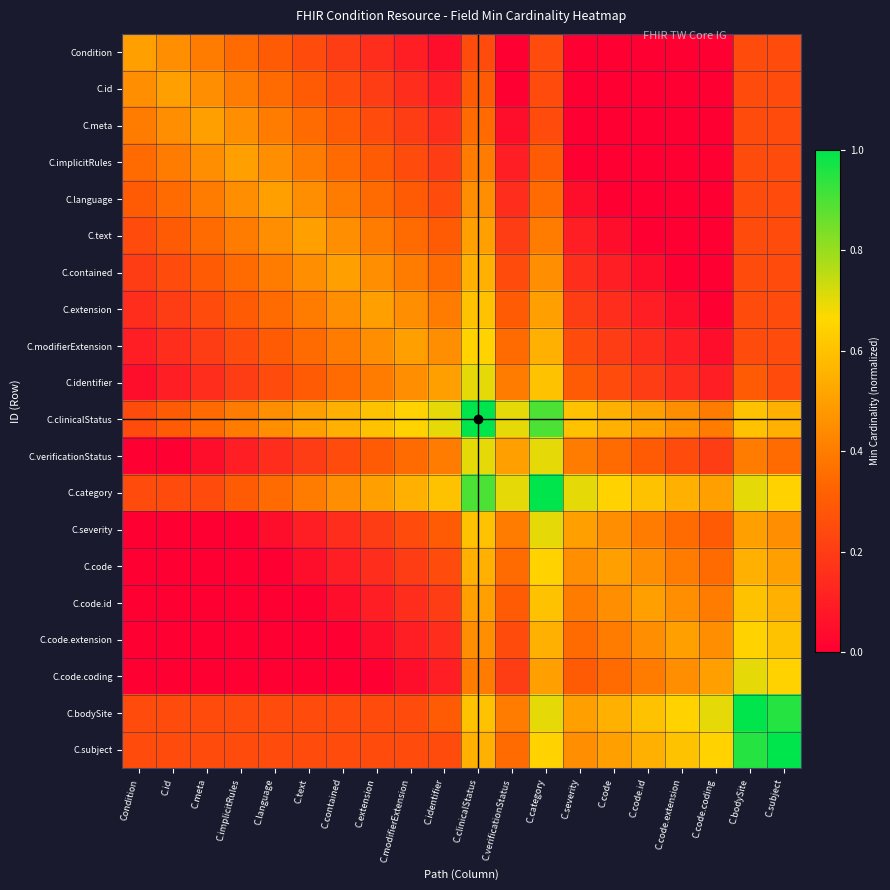

Reading left to right, list all the values displayed in this chart.

Condition: Condition=0.5	C.id=0.4	C.meta=0.4	C.implicitRules=0.3	C.language=0.3	C.text=0.2	C.contained=0.2	C.extension=0.1	C.modifierExtension=0.1	C.identifier=0.0	C.clinicalStatus=0.2	C.verificationStatus=0.0	C.category=0.2	C.severity=0.0	C.code=0.0	C.code.id=0.0	C.code.extension=0.0	C.code.coding=0.0	C.bodySite=0.2	C.subject=0.2
C.id: Condition=0.4	C.id=0.5	C.meta=0.4	C.implicitRules=0.4	C.language=0.3	C.text=0.3	C.contained=0.2	C.extension=0.2	C.modifierExtension=0.1	C.identifier=0.1	C.clinicalStatus=0.3	C.verificationStatus=0.0	C.category=0.2	C.severity=0.0	C.code=0.0	C.code.id=0.0	C.code.extension=0.0	C.code.coding=0.0	C.bodySite=0.2	C.subject=0.2
C.meta: Condition=0.4	C.id=0.4	C.meta=0.5	C.implicitRules=0.4	C.language=0.4	C.text=0.3	C.contained=0.3	C.extension=0.2	C.modifierExtension=0.2	C.identifier=0.1	C.clinicalStatus=0.3	C.verificationStatus=0.0	C.category=0.2	C.severity=0.0	C.code=0.0	C.code.id=0.0	C.code.extension=0.0	C.code.coding=0.0	C.bodySite=0.2	C.subject=0.2
C.implicitRules: Condition=0.3	C.id=0.4	C.meta=0.4	C.implicitRules=0.5	C.language=0.4	C.text=0.4	C.contained=0.3	C.extension=0.3	C.modifierExtension=0.2	C.identifier=0.2	C.clinicalStatus=0.4	C.verificationStatus=0.1	C.category=0.3	C.severity=0.0	C.code=0.0	C.code.id=0.0	C.code.extension=0.0	C.code.coding=0.0	C.bodySite=0.2	C.subject=0.2
C.language: Condition=0.3	C.id=0.3	C.meta=0.4	C.implicitRules=0.4	C.language=0.5	C.text=0.4	C.contained=0.4	C.extension=0.3	C.modifierExtension=0.3	C.identifier=0.2	C.clinicalStatus=0.4	C.verificationStatus=0.1	C.category=0.3	C.severity=0.0	C.code=0.0	C.code.id=0.0	C.code.extension=0.0	C.code.coding=0.0	C.bodySite=0.2	C.subject=0.2
C.text: Condition=0.2	C.id=0.3	C.meta=0.3	C.implicitRules=0.4	C.language=0.4	C.text=0.5	C.contained=0.4	C.extension=0.4	C.modifierExtension=0.3	C.identifier=0.3	C.clinicalStatus=0.5	C.verificationStatus=0.2	C.category=0.4	C.severity=0.1	C.code=0.0	C.code.id=0.0	C.code.extension=0.0	C.code.coding=0.0	C.bodySite=0.2	C.subject=0.2
C.contained: Condition=0.2	C.id=0.2	C.meta=0.3	C.implicitRules=0.3	C.language=0.4	C.text=0.4	C.contained=0.5	C.extension=0.4	C.modifierExtension=0.4	C.identifier=0.3	C.clinicalStatus=0.5	C.verificationStatus=0.2	C.category=0.4	C.severity=0.1	C.code=0.1	C.code.id=0.0	C.code.extension=0.0	C.code.coding=0.0	C.bodySite=0.2	C.subject=0.2
C.extension: Condition=0.1	C.id=0.2	C.meta=0.2	C.implicitRules=0.3	C.language=0.3	C.text=0.4	C.contained=0.4	C.extension=0.5	C.modifierExtension=0.4	C.identifier=0.4	C.clinicalStatus=0.6	C.verificationStatus=0.3	C.category=0.5	C.severity=0.2	C.code=0.1	C.code.id=0.1	C.code.extension=0.0	C.code.coding=0.0	C.bodySite=0.2	C.subject=0.2
C.modifierExtension: Condition=0.1	C.id=0.1	C.meta=0.2	C.implicitRules=0.2	C.language=0.3	C.text=0.3	C.contained=0.4	C.extension=0.4	C.modifierExtension=0.5	C.identifier=0.4	C.clinicalStatus=0.6	C.verificationStatus=0.3	C.category=0.5	C.severity=0.2	C.code=0.2	C.code.id=0.1	C.code.extension=0.1	C.code.coding=0.0	C.bodySite=0.2	C.subject=0.2
C.identifier: Condition=0.0	C.id=0.1	C.meta=0.1	C.implicitRules=0.2	C.language=0.2	C.text=0.3	C.contained=0.3	C.extension=0.4	C.modifierExtension=0.4	C.identifier=0.5	C.clinicalStatus=0.7	C.verificationStatus=0.4	C.category=0.6	C.severity=0.3	C.code=0.2	C.code.id=0.2	C.code.extension=0.1	C.code.coding=0.1	C.bodySite=0.3	C.subject=0.2
C.clinicalStatus: Condition=0.2	C.id=0.3	C.meta=0.3	C.implicitRules=0.4	C.language=0.4	C.text=0.5	C.contained=0.5	C.extension=0.6	C.modifierExtension=0.6	C.identifier=0.7	C.clinicalStatus=1.0	C.verificationStatus=0.7	C.category=0.9	C.severity=0.6	C.code=0.5	C.code.id=0.5	C.code.extension=0.4	C.code.coding=0.4	C.bodySite=0.6	C.subject=0.5
C.verificationStatus: Condition=0.0	C.id=0.0	C.meta=0.0	C.implicitRules=0.1	C.language=0.1	C.text=0.2	C.contained=0.2	C.extension=0.3	C.modifierExtension=0.3	C.identifier=0.4	C.clinicalStatus=0.7	C.verificationStatus=0.5	C.category=0.7	C.severity=0.4	C.code=0.3	C.code.id=0.3	C.code.extension=0.2	C.code.coding=0.2	C.bodySite=0.4	C.subject=0.3
C.category: Condition=0.2	C.id=0.2	C.meta=0.2	C.implicitRules=0.3	C.language=0.3	C.text=0.4	C.contained=0.4	C.extension=0.5	C.modifierExtension=0.5	C.identifier=0.6	C.clinicalStatus=0.9	C.verificationStatus=0.7	C.category=1.0	C.severity=0.7	C.code=0.6	C.code.id=0.6	C.code.extension=0.5	C.code.coding=0.5	C.bodySite=0.7	C.subject=0.6
C.severity: Condition=0.0	C.id=0.0	C.meta=0.0	C.implicitRules=0.0	C.language=0.0	C.text=0.1	C.contained=0.1	C.extension=0.2	C.modifierExtension=0.2	C.identifier=0.3	C.clinicalStatus=0.6	C.verificationStatus=0.4	C.category=0.7	C.severity=0.5	C.code=0.4	C.code.id=0.4	C.code.extension=0.3	C.code.coding=0.3	C.bodySite=0.5	C.subject=0.4
C.code: Condition=0.0	C.id=0.0	C.meta=0.0	C.implicitRules=0.0	C.language=0.0	C.text=0.0	C.contained=0.1	C.extension=0.1	C.modifierExtension=0.2	C.identifier=0.2	C.clinicalStatus=0.5	C.verificationStatus=0.3	C.category=0.6	C.severity=0.4	C.code=0.5	C.code.id=0.4	C.code.extension=0.4	C.code.coding=0.3	C.bodySite=0.5	C.subject=0.5
C.code.id: Condition=0.0	C.id=0.0	C.meta=0.0	C.implicitRules=0.0	C.language=0.0	C.text=0.0	C.contained=0.0	C.extension=0.1	C.modifierExtension=0.1	C.identifier=0.2	C.clinicalStatus=0.5	C.verificationStatus=0.3	C.category=0.6	C.severity=0.4	C.code=0.4	C.code.id=0.5	C.code.extension=0.4	C.code.coding=0.4	C.bodySite=0.6	C.subject=0.5
C.code.extension: Condition=0.0	C.id=0.0	C.meta=0.0	C.implicitRules=0.0	C.language=0.0	C.text=0.0	C.contained=0.0	C.extension=0.0	C.modifierExtension=0.1	C.identifier=0.1	C.clinicalStatus=0.4	C.verificationStatus=0.2	C.category=0.5	C.severity=0.3	C.code=0.4	C.code.id=0.4	C.code.extension=0.5	C.code.coding=0.4	C.bodySite=0.6	C.subject=0.6
C.code.coding: Condition=0.0	C.id=0.0	C.meta=0.0	C.implicitRules=0.0	C.language=0.0	C.text=0.0	C.contained=0.0	C.extension=0.0	C.modifierExtension=0.0	C.identifier=0.1	C.clinicalStatus=0.4	C.verificationStatus=0.2	C.category=0.5	C.severity=0.3	C.code=0.3	C.code.id=0.4	C.code.extension=0.4	C.code.coding=0.5	C.bodySite=0.7	C.subject=0.6
C.bodySite: Condition=0.2	C.id=0.2	C.meta=0.2	C.implicitRules=0.2	C.language=0.2	C.text=0.2	C.contained=0.2	C.extension=0.2	C.modifierExtension=0.2	C.identifier=0.3	C.clinicalStatus=0.6	C.verificationStatus=0.4	C.category=0.7	C.severity=0.5	C.code=0.5	C.code.id=0.6	C.code.extension=0.6	C.code.coding=0.7	C.bodySite=1.0	C.subject=0.9
C.subject: Condition=0.2	C.id=0.2	C.meta=0.2	C.implicitRules=0.2	C.language=0.2	C.text=0.2	C.contained=0.2	C.extension=0.2	C.modifierExtension=0.2	C.identifier=0.2	C.clinicalStatus=0.5	C.verificationStatus=0.3	C.category=0.6	C.severity=0.4	C.code=0.5	C.code.id=0.5	C.code.extension=0.6	C.code.coding=0.6	C.bodySite=0.9	C.subject=1.0